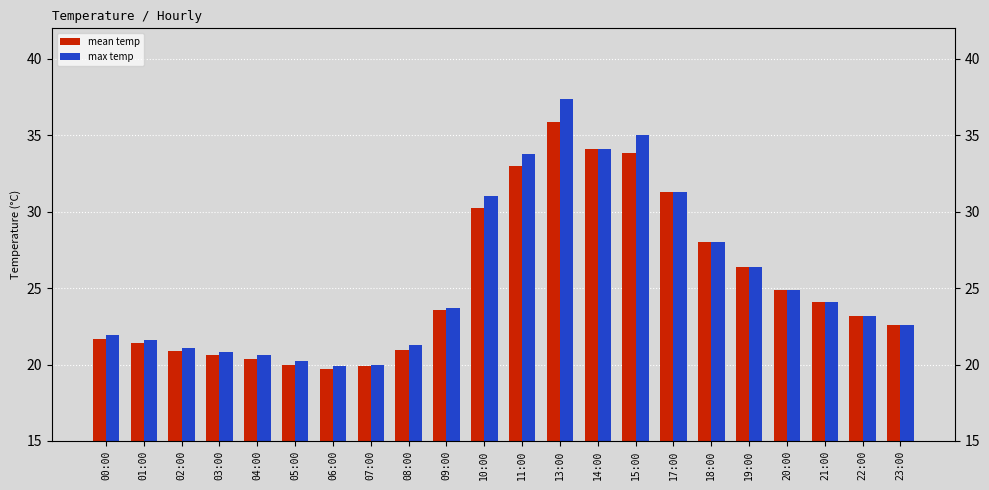

Reading left to right, transcribe all the data shown in this chart.

mean temp: 21.6	21.4	20.9	20.6	20.4	20.0	19.7	19.9	20.9	23.6	30.2	33.0	35.9	34.1	33.9	31.3	28.0	26.4	24.9	24.1	23.2	22.6
max temp: 21.9	21.6	21.1	20.8	20.6	20.2	19.9	20.0	21.3	23.7	31.0	33.8	37.4	34.1	35.0	31.3	28.0	26.4	24.9	24.1	23.2	22.6